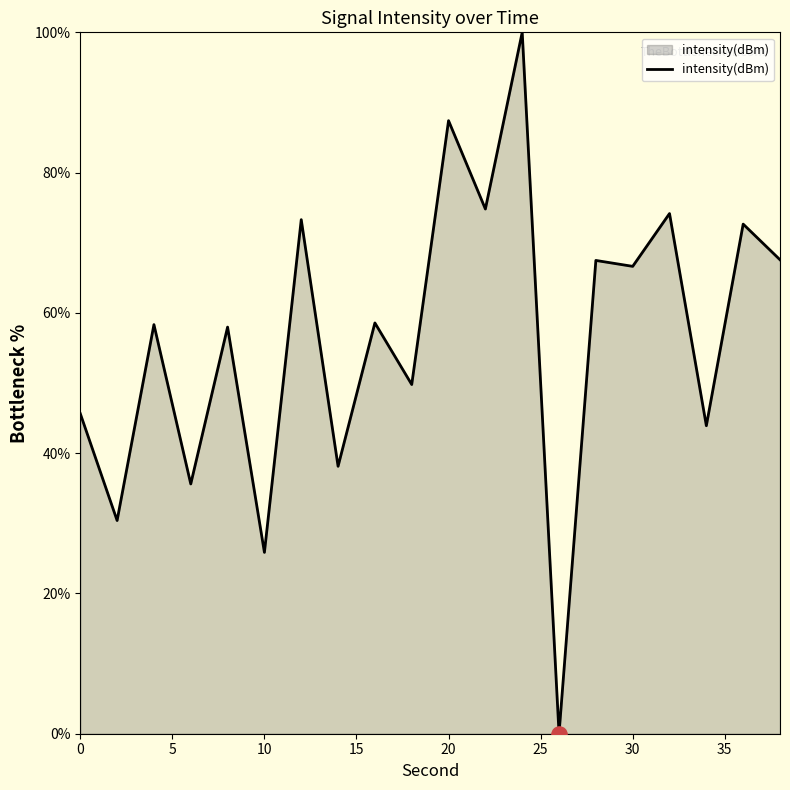

What is the greatest value displayed?

100.0